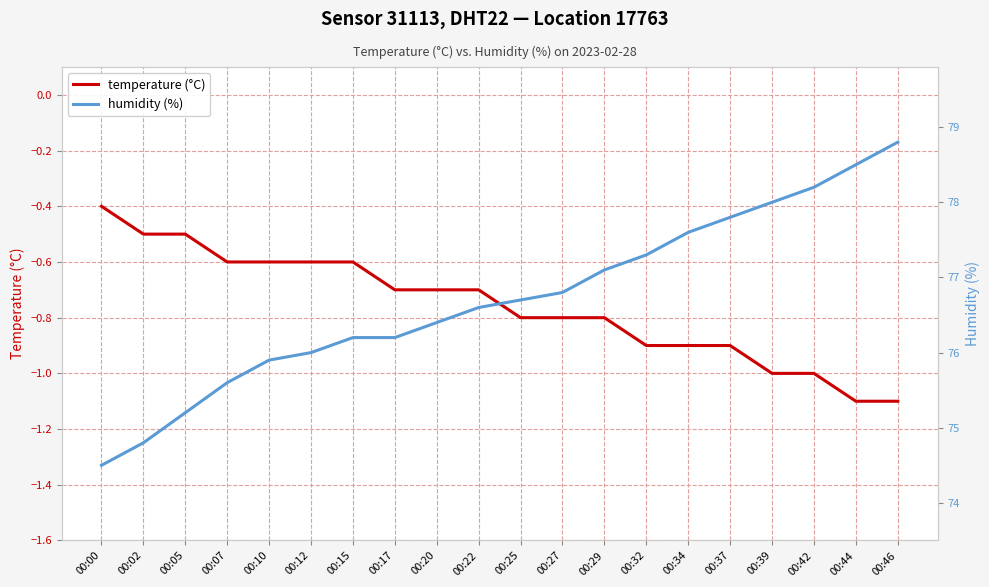

Is this an area chart (filled region under the line)?

No